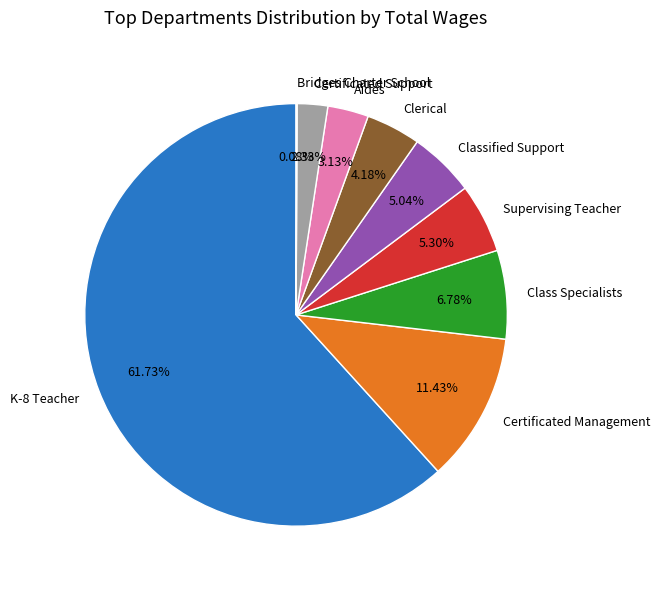

Is K-8 Teacher the majority of the pie?

Yes